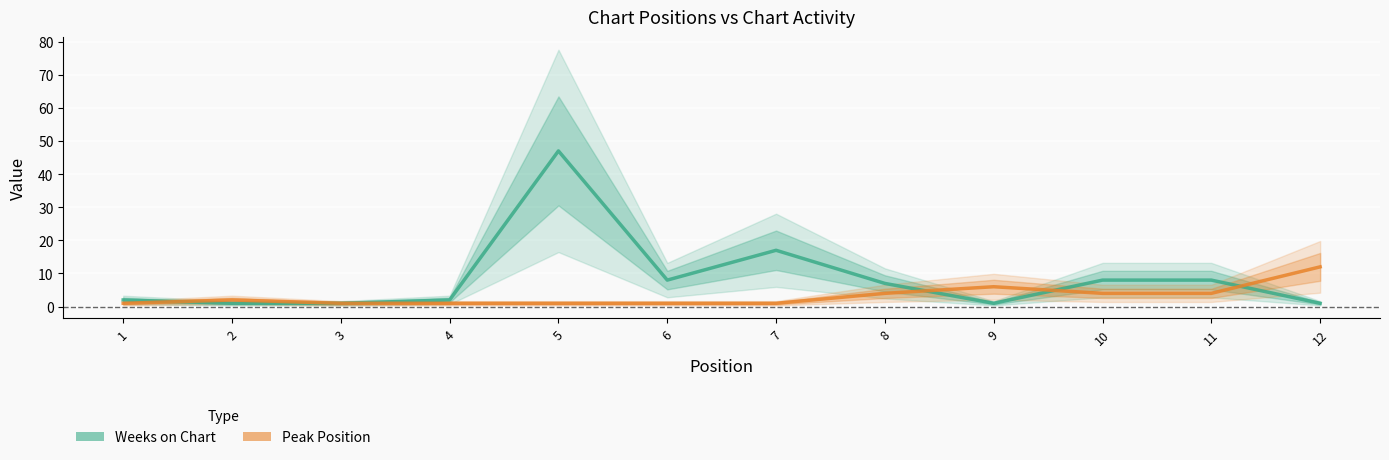

Reading left to right, what are all the values shown in this chart?

Weeks on Chart: 2	1	1	2	47	8	17	7	1	8	8	1
Peak Position: 1	2	1	1	1	1	1	4	6	4	4	12